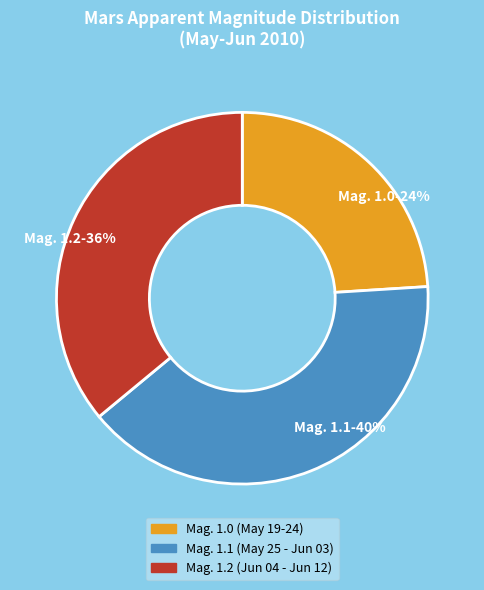

The Mag. 1.2 (Jun 04 - Jun 12) slice represents 41% of the pie. True or false?

False